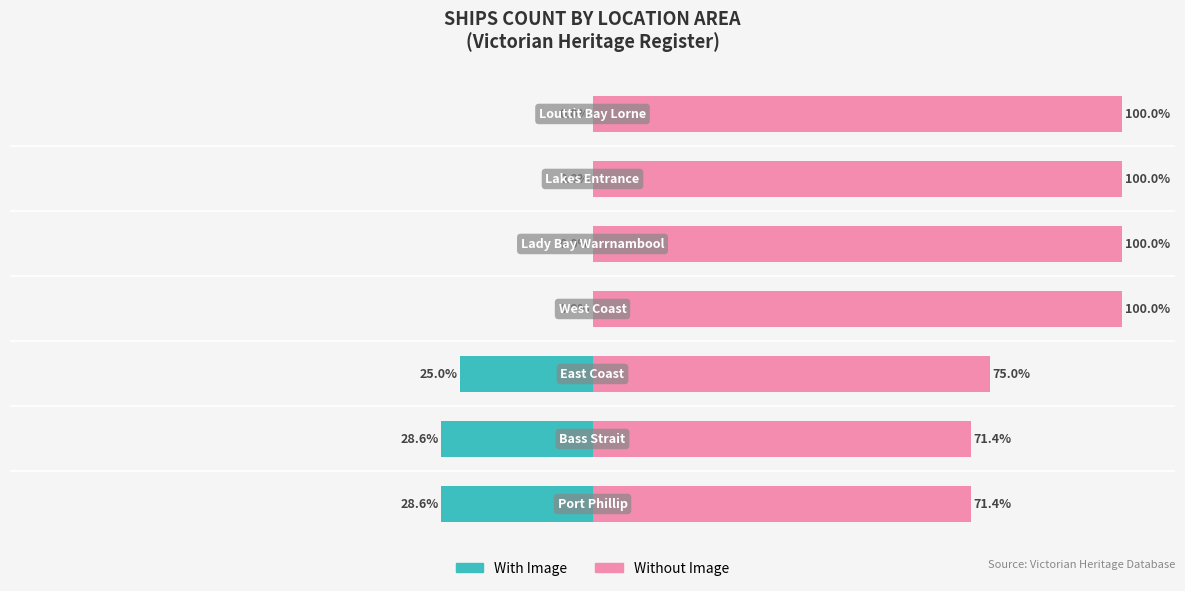

True or false: Without Image has a value of 45.8 at 0.

False